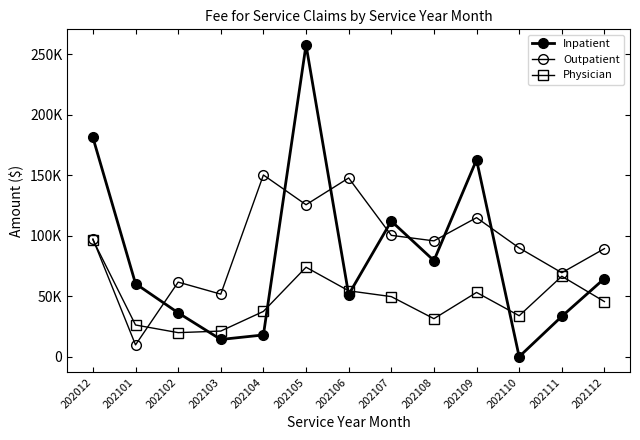

What is the difference between the maximum and second lowest values in the Physician series?

75489.9